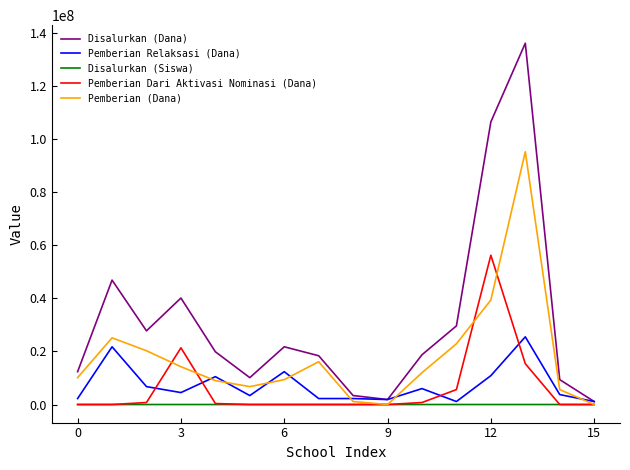

Rank the series by their maximum value, from highest to lowest.

Disalurkan (Dana), Pemberian (Dana), Pemberian Dari Aktivasi Nominasi (Dana), Pemberian Relaksasi (Dana), Disalurkan (Siswa)